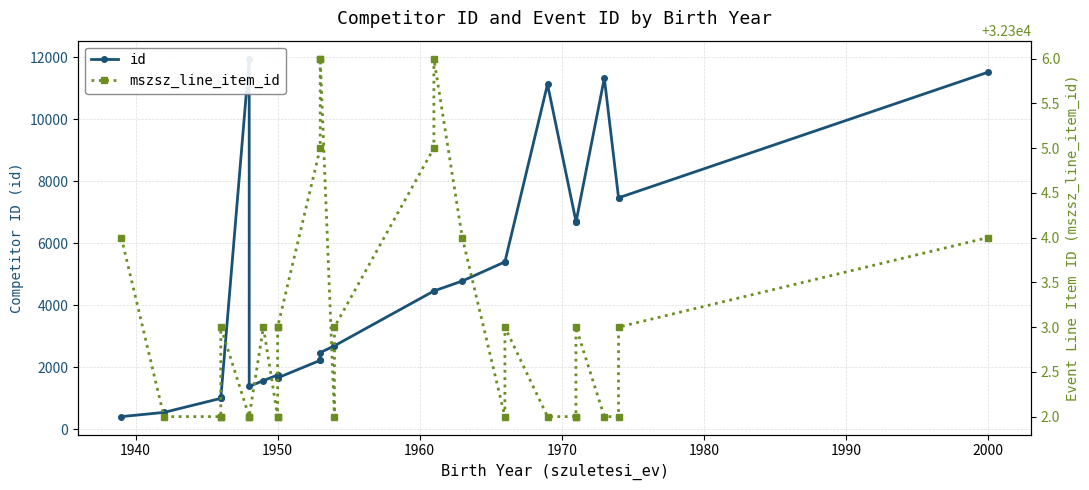

What is the sum of all mszsz_line_item_id values?

969092